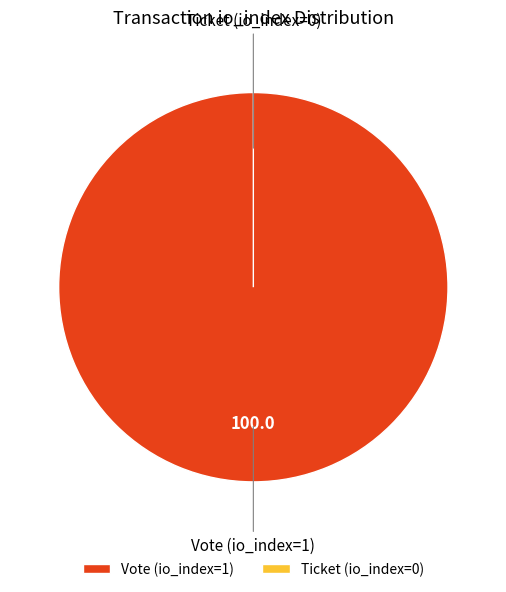

The Ticket (io_index=0) slice represents 0% of the pie. True or false?

True